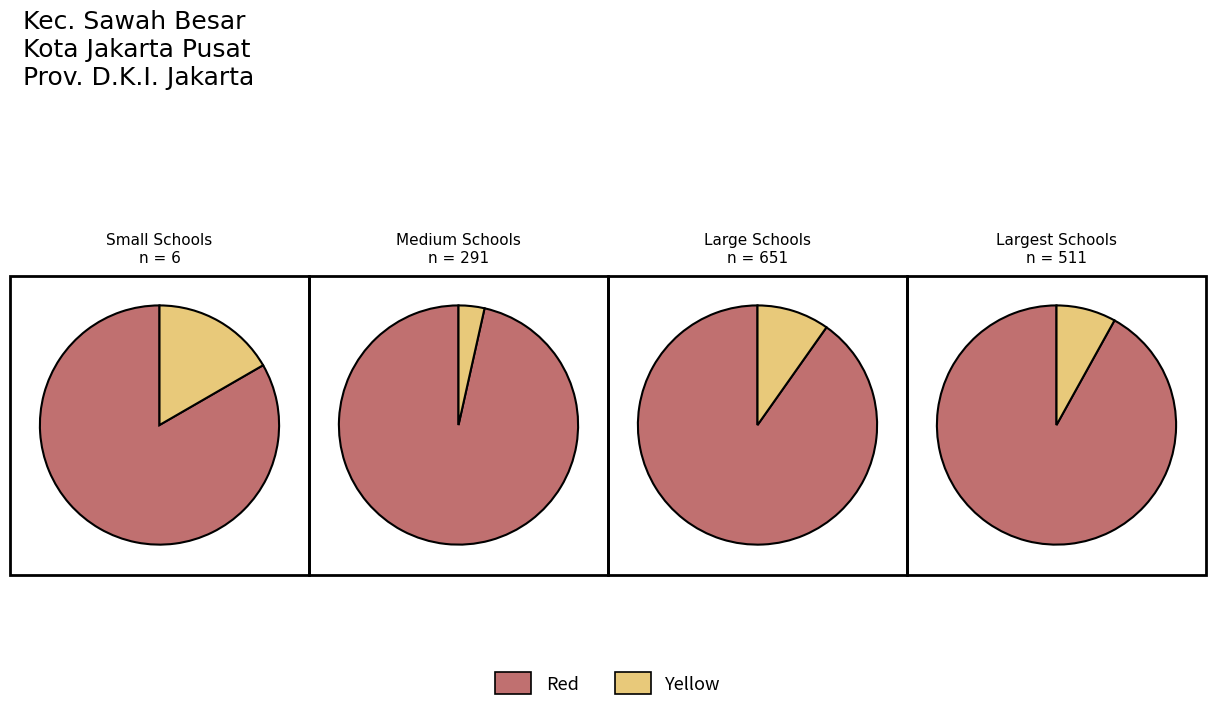

Does 11 account for over 50% of the chart?

No